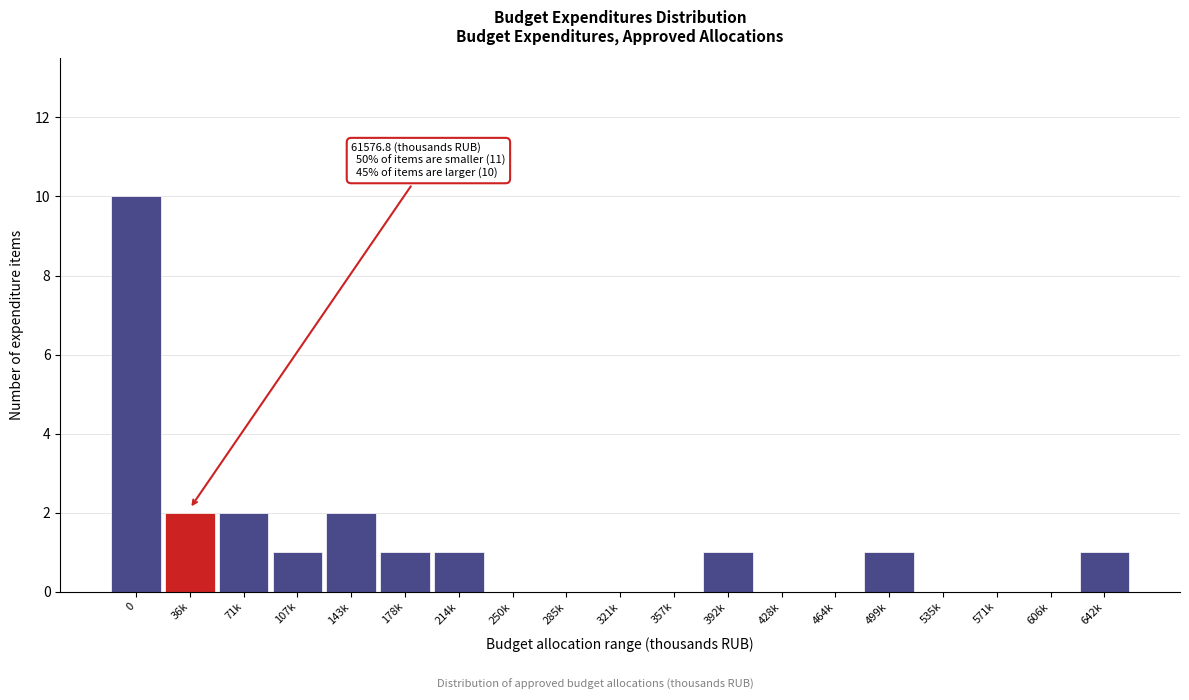

Reading left to right, what are all the values shown in this chart?

0=10	36k=2	71k=2	107k=1	143k=2	178k=1	214k=1	250k=0	285k=0	321k=0	357k=0	392k=1	428k=0	464k=0	499k=1	535k=0	571k=0	606k=0	642k=1